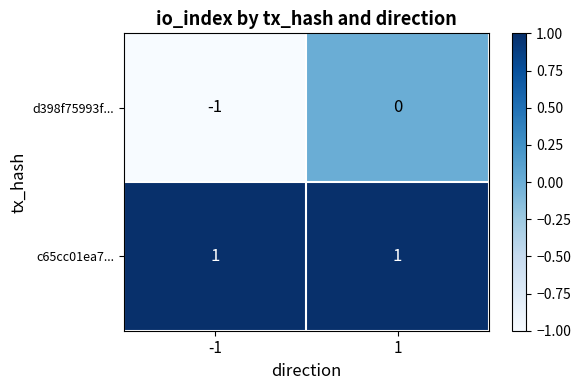

What is the difference between the highest and lowest values at 1?

1